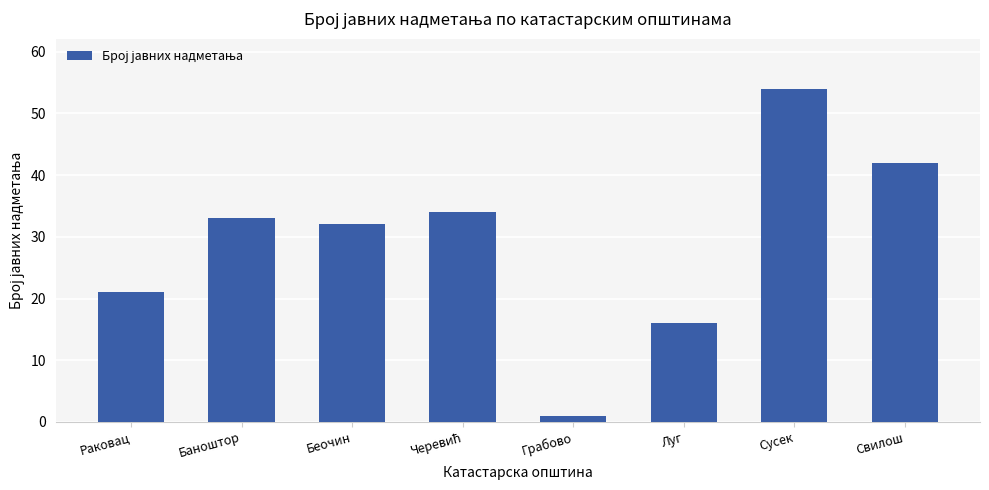

What is the greatest value displayed?

54